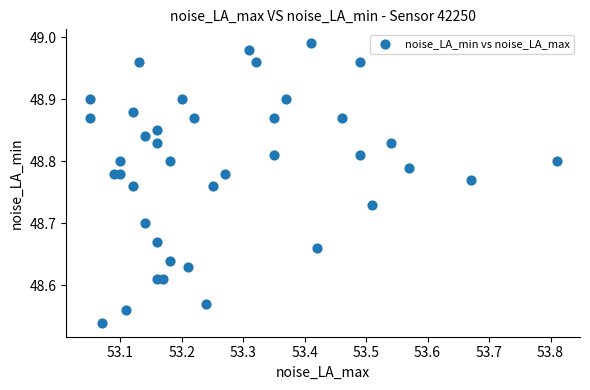

Count the number of points in this scatter plot.

40